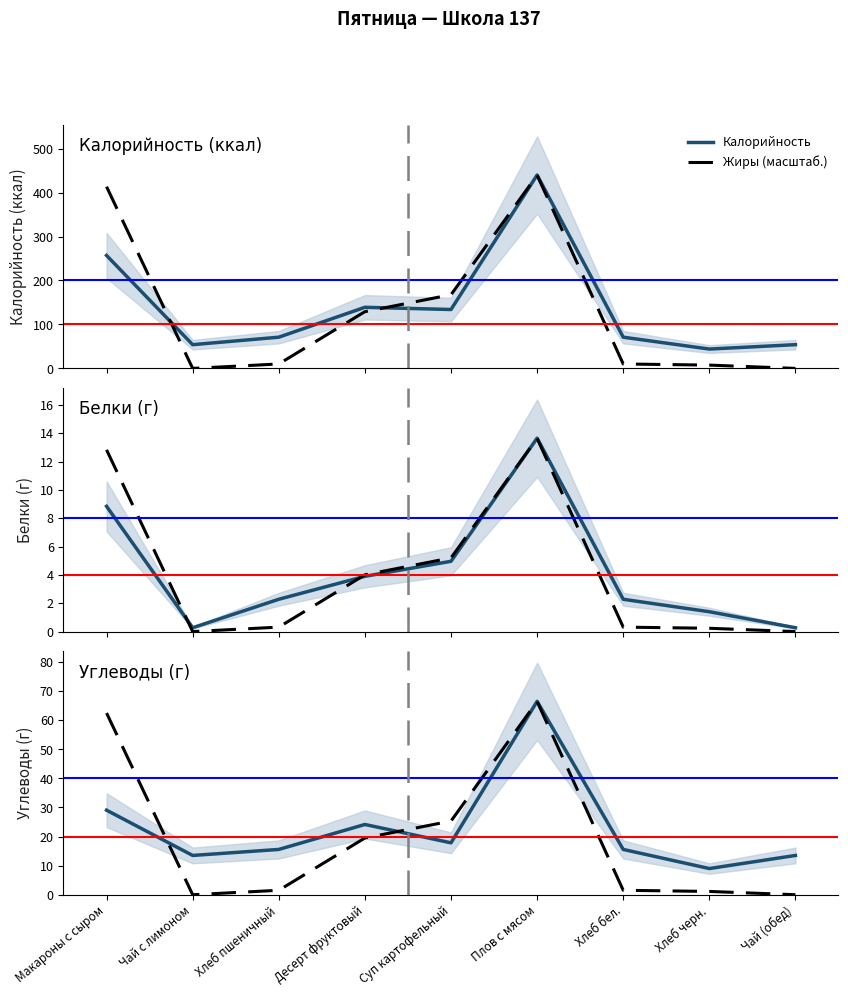

Which category has the highest value across all series?

Плов с мясом